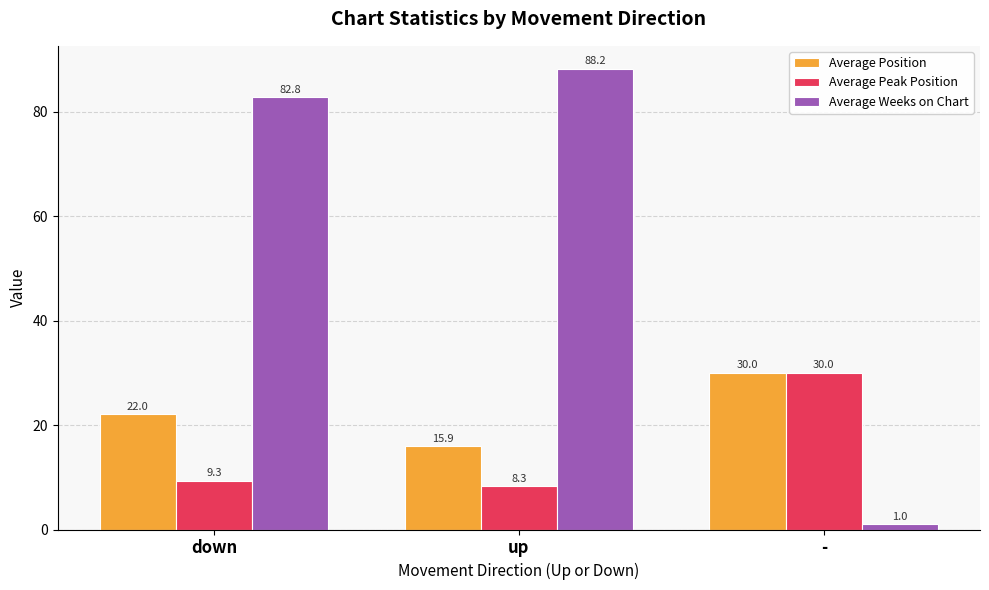

What is the value of the Average Weeks on Chart bar at the 3rd from the left?

1.0